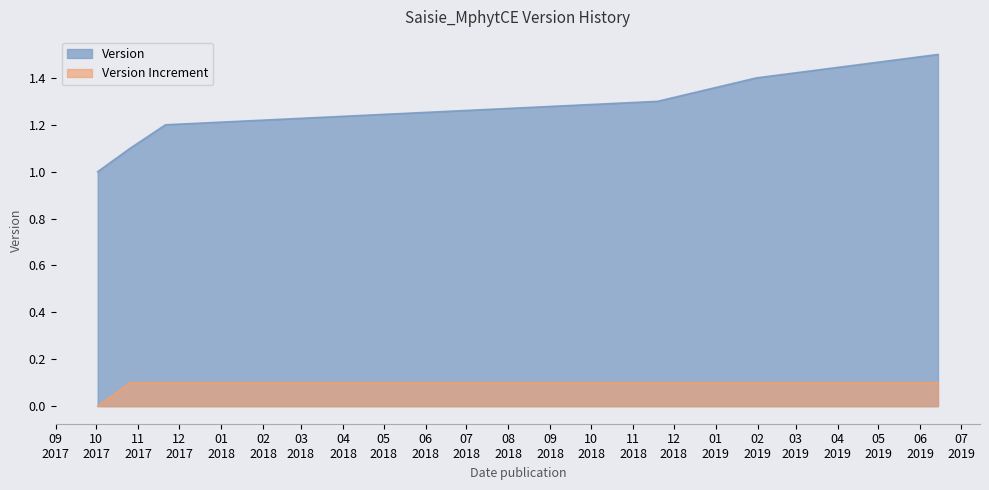

Which has a higher value, 2018-11-19 or 2019-01-31?

2019-01-31